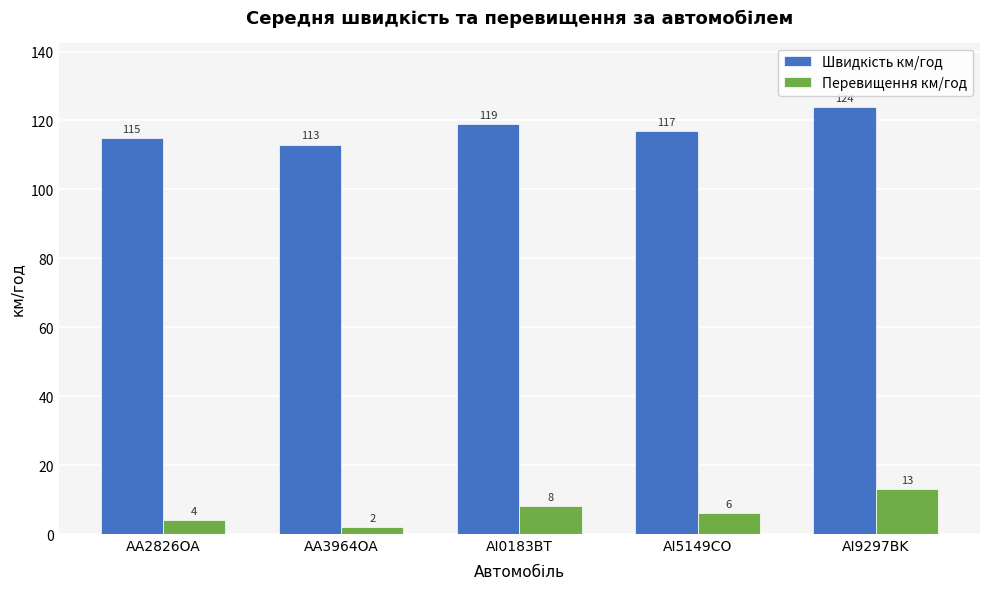

How many values in the Перевищення км/год series are below 6?

2